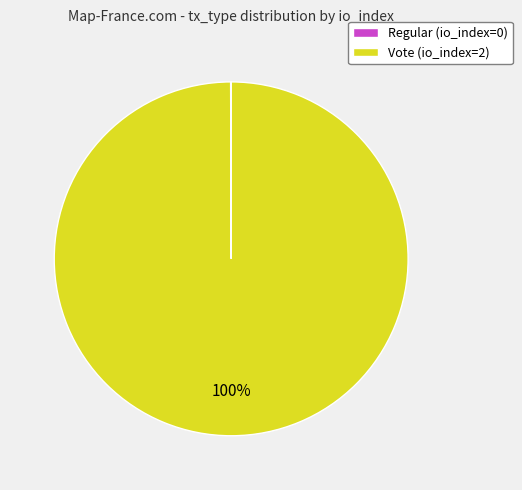

To the nearest percent, what is the difference between the largest and smallest slice percentages?

100%